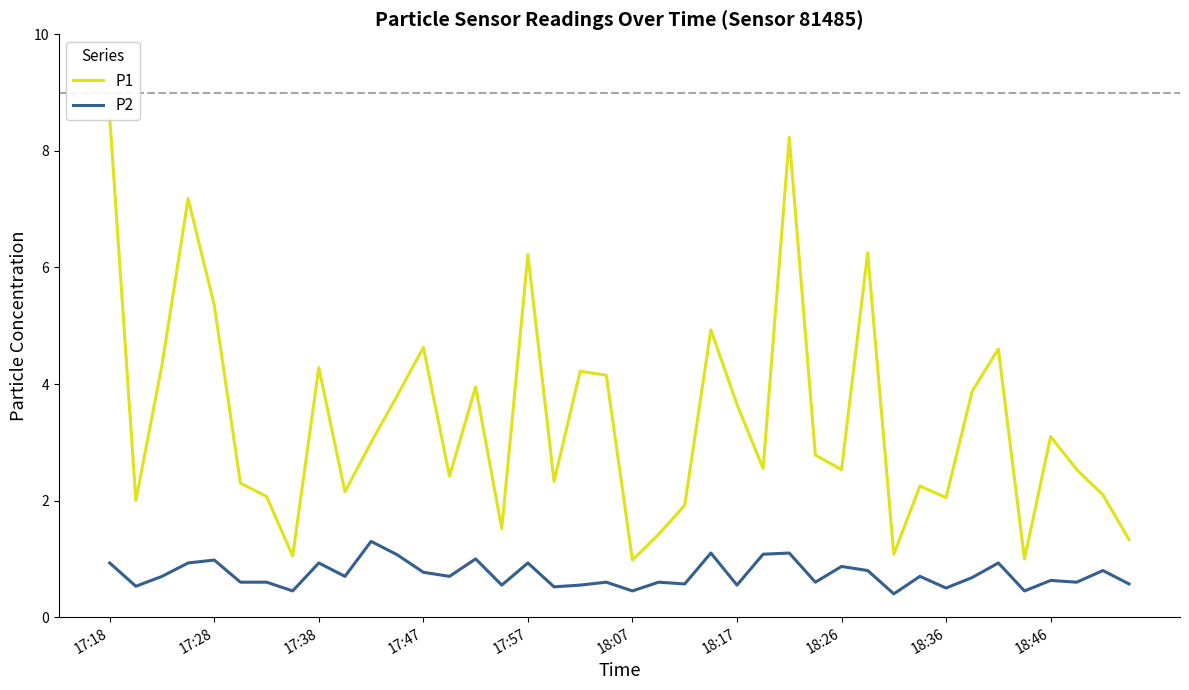

List the series in order of their peak value, highest first.

P1, P2